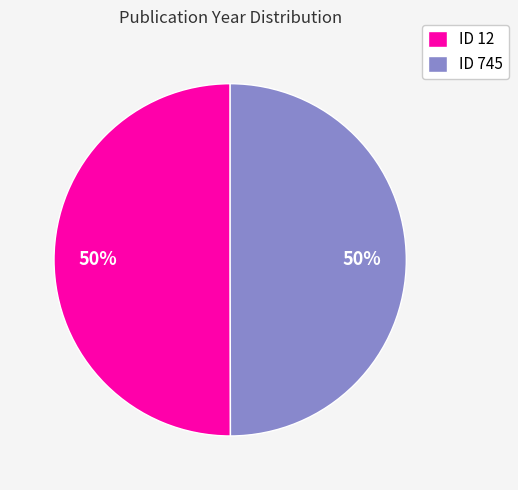

Do ID 745 and ID 12 together represent more than half of the pie?

Yes